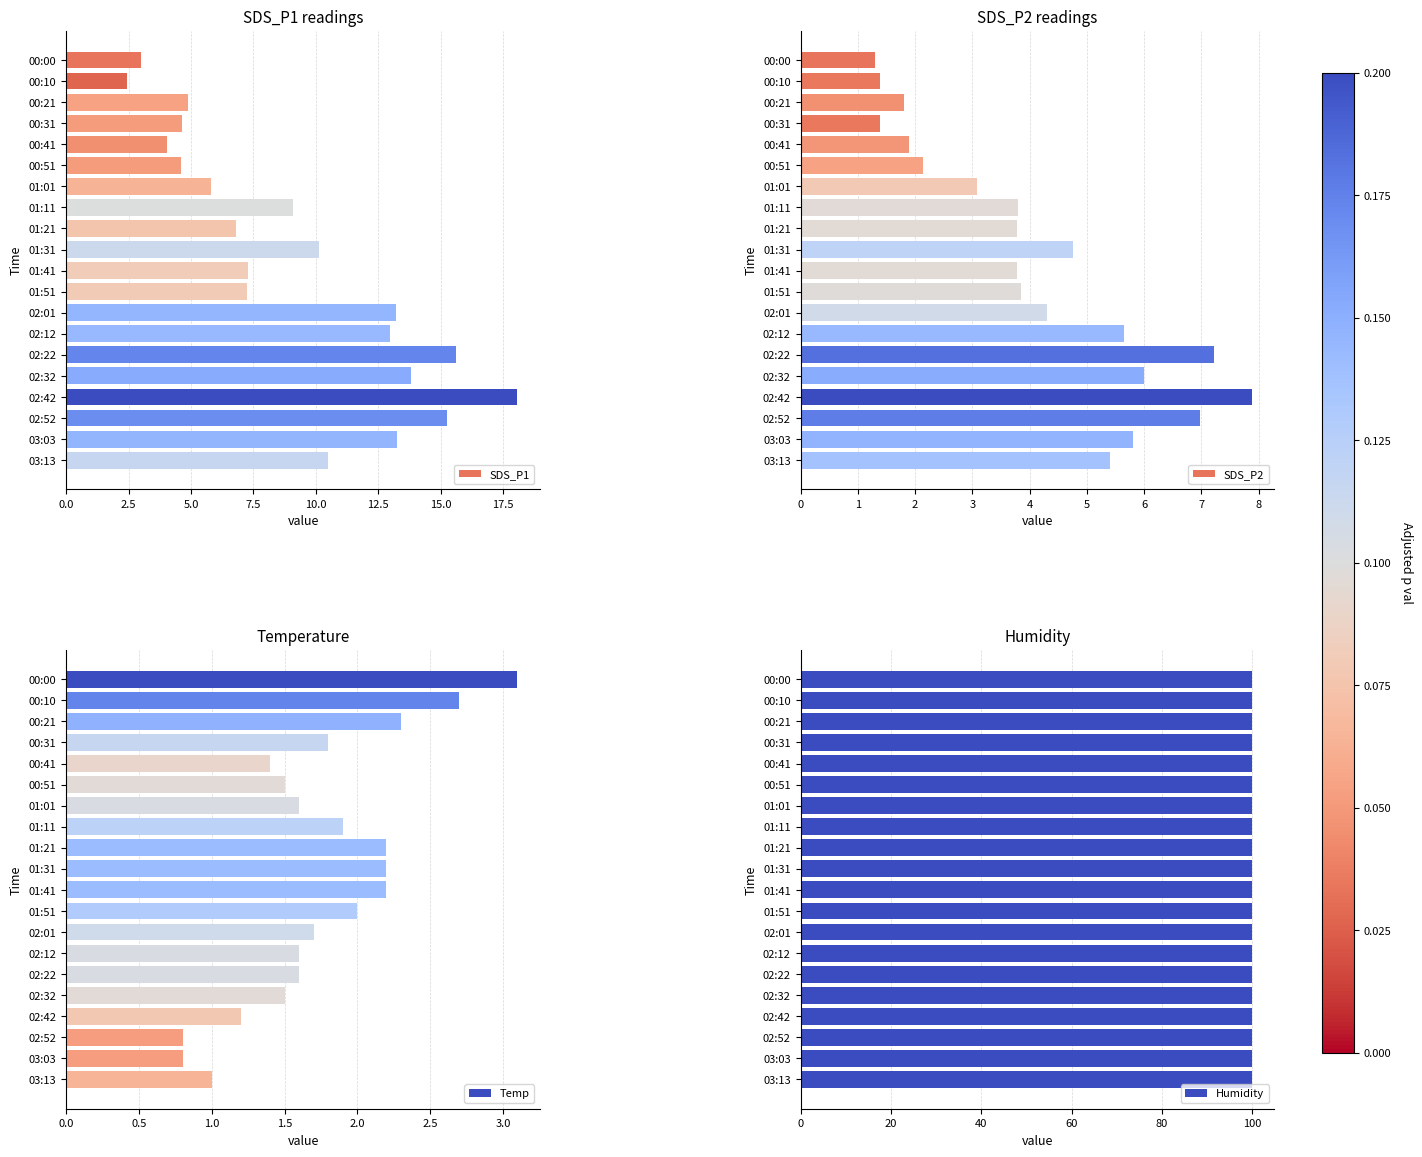

What are all the series names shown in the legend?

SDS_P1, SDS_P2, Temp, Humidity